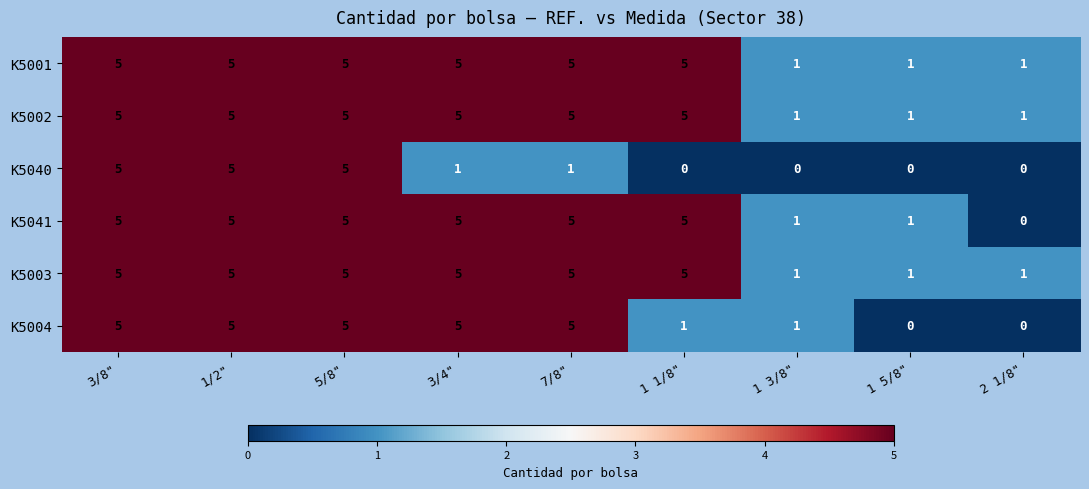

Count the K5001 values in the range 1 to 5.

9